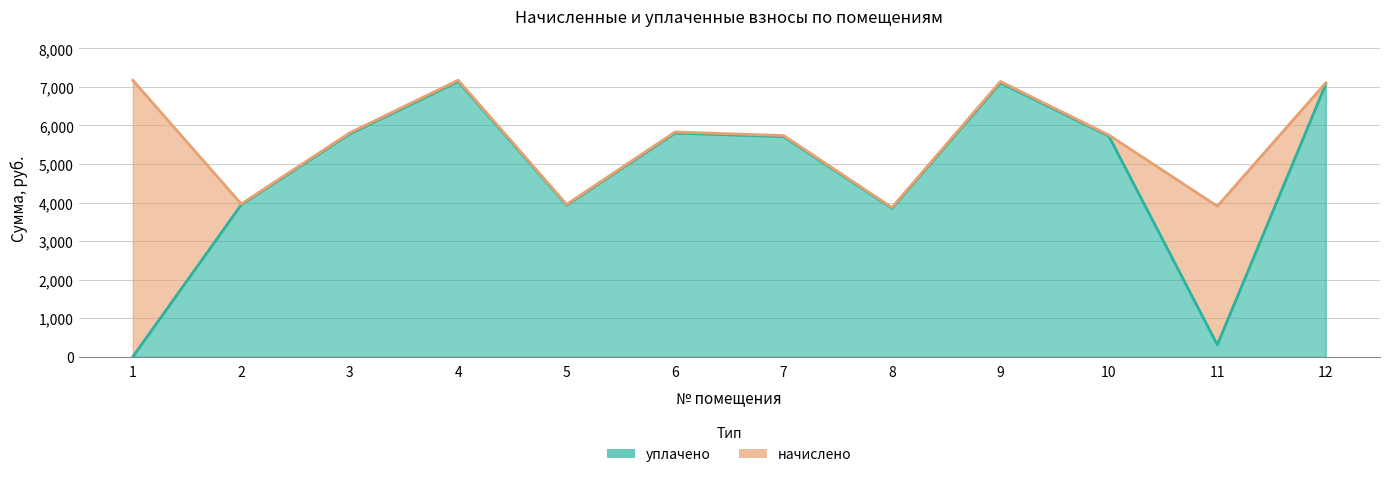

What is the total value across all series at 3?

11587.7